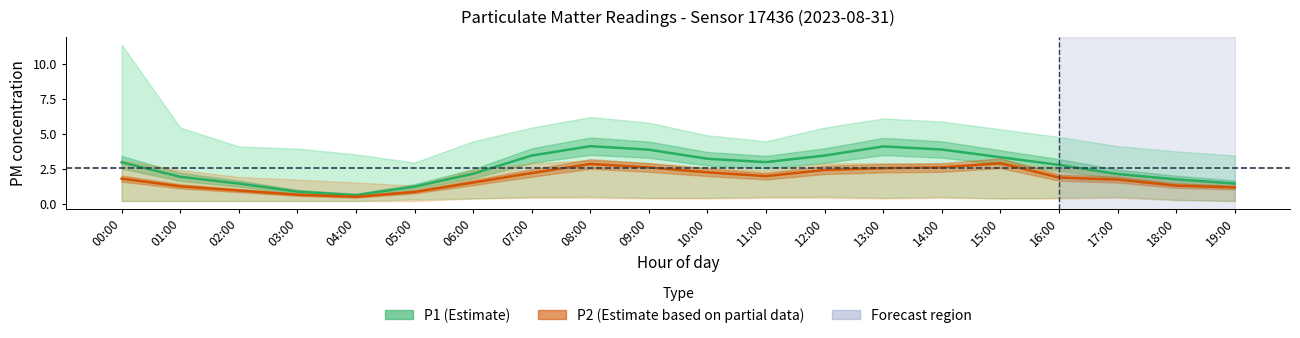

What is the difference between the maximum and minimum values in the P2 (Estimate based on partial data) series?

2.4